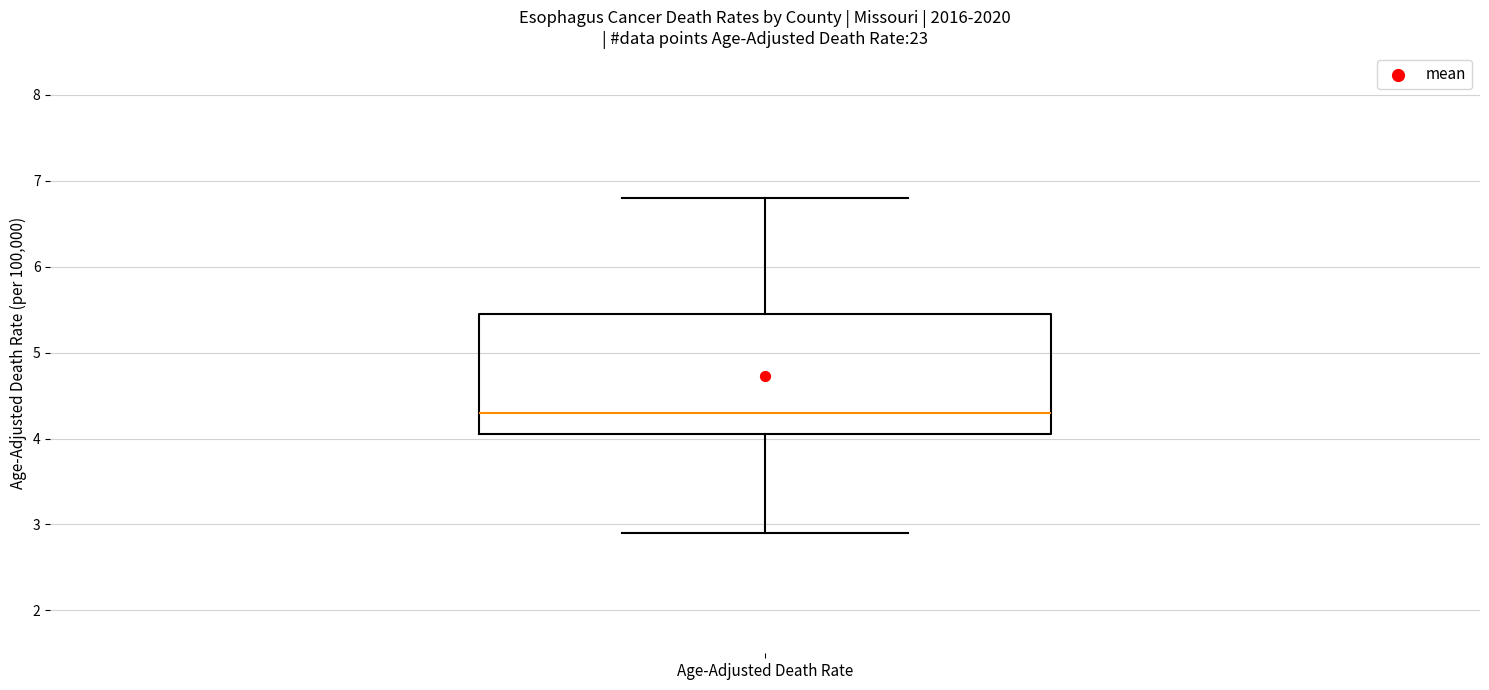

Where does the median line of the box for Age-Adjusted Death Rate sit on the y-axis? The values are not printed on the chart, so give them approximately, as read against the axis.

4.3